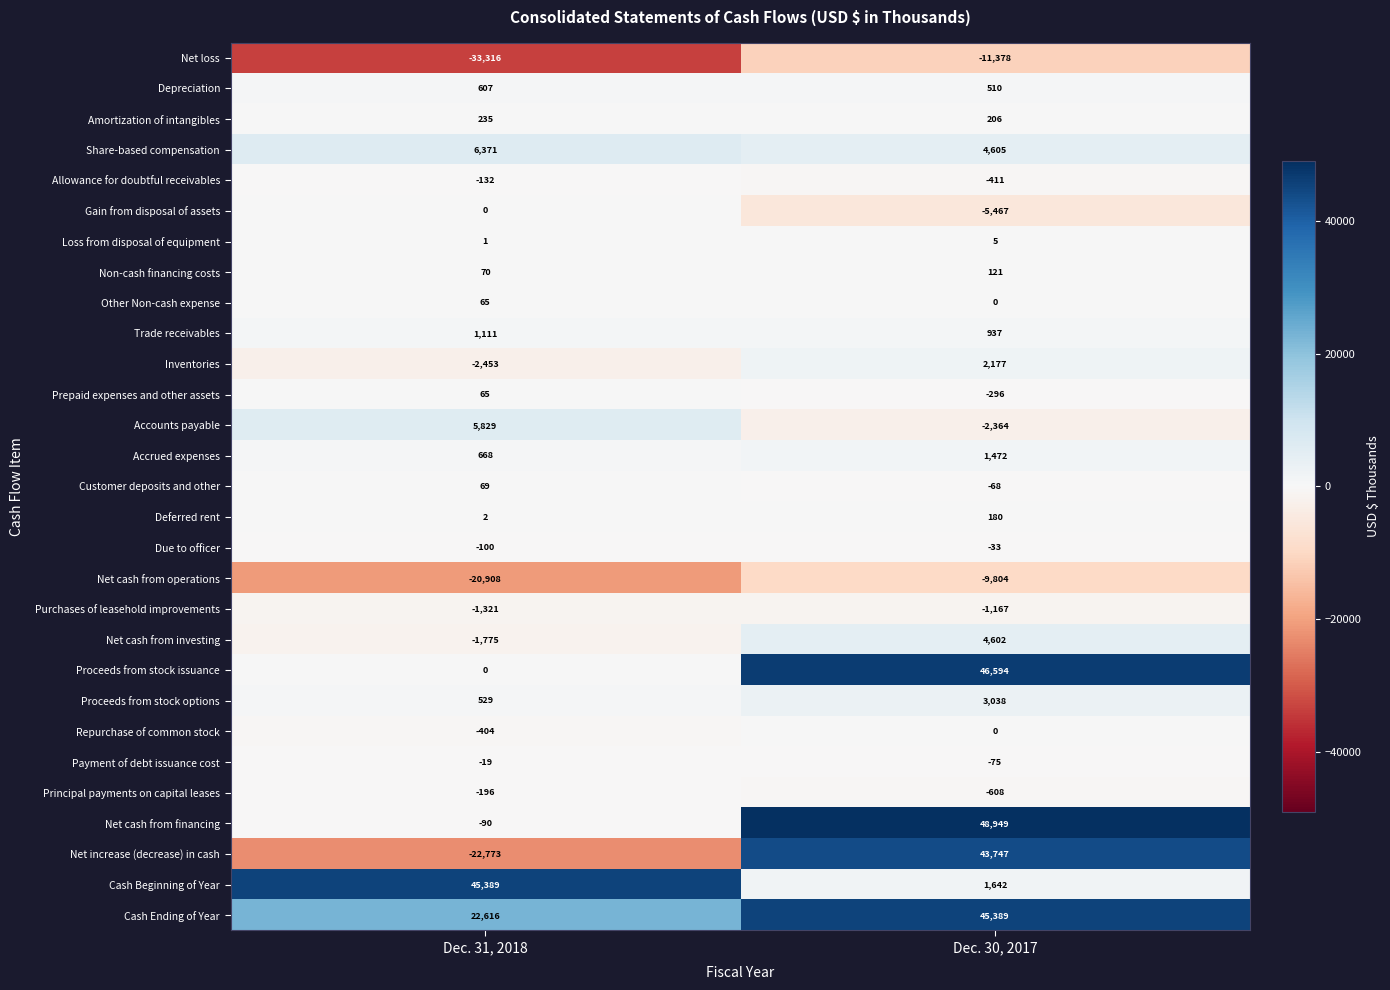

True or false: Proceeds from stock issuance has a value of 0 at Dec. 31, 2018.

True